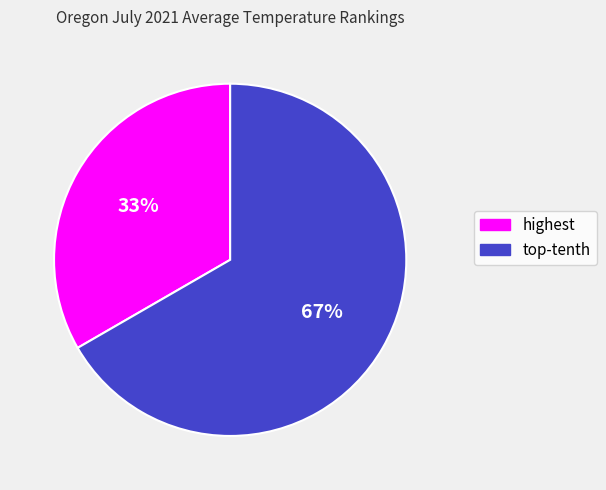

Is there a majority slice in this chart?

Yes